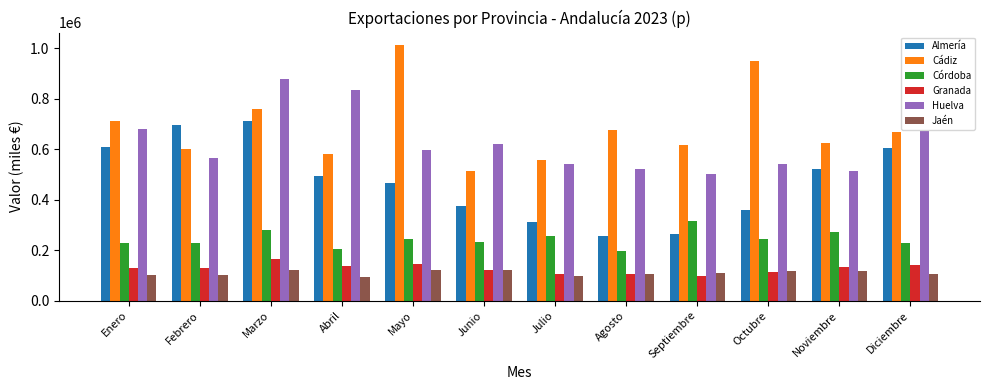

What is the spread (max minus min) of values at Febrero?

597778.3